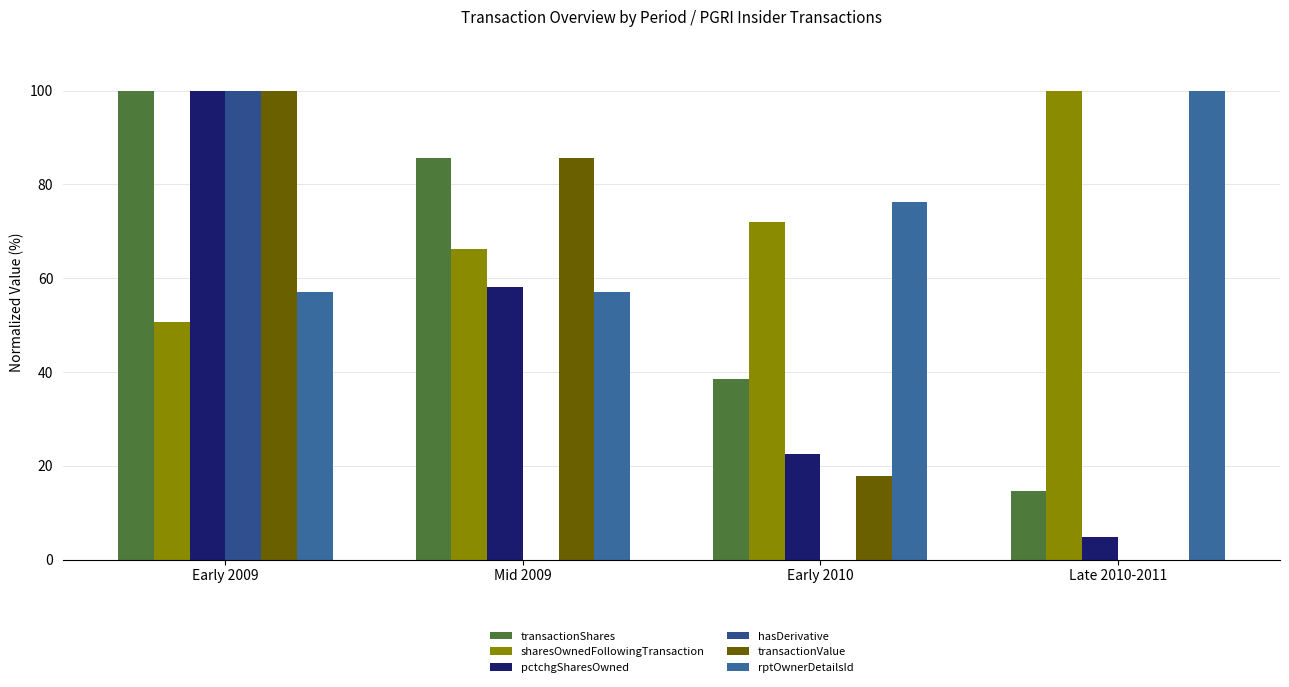

What is the difference between the transactionShares values at Mid 2009 and Early 2010?

47.1